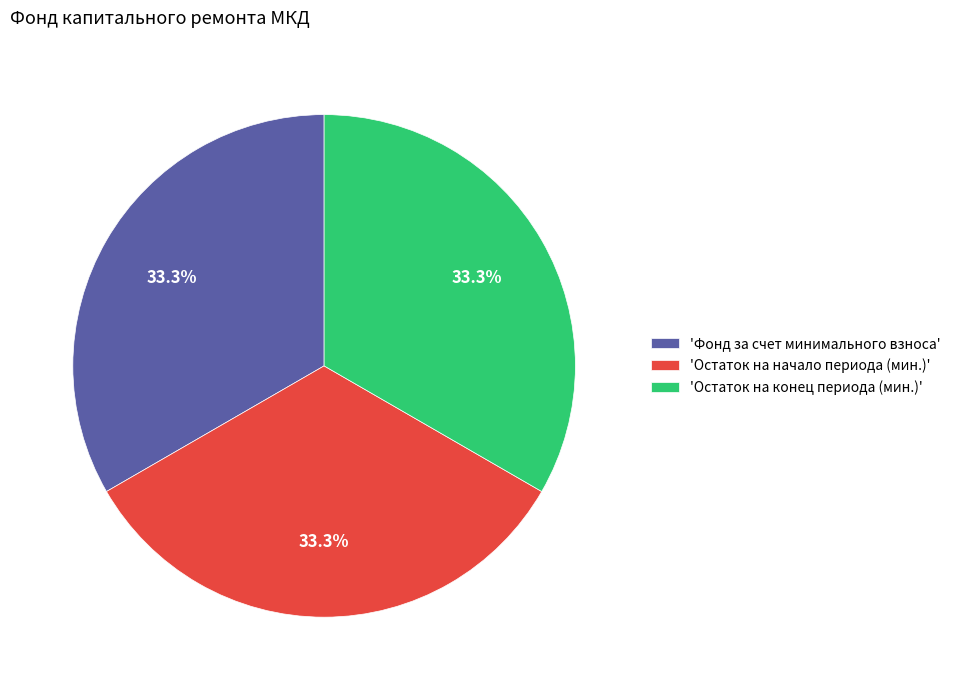

Approximately how many times larger is the value at 'Остаток на начало периода (мин.)' compared to 'Фонд за счет минимального взноса'?

1.0